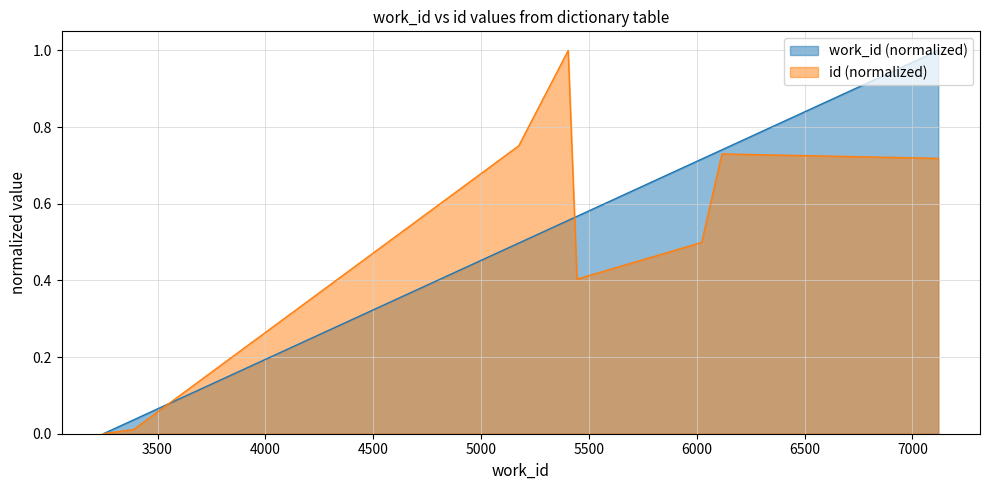

Reading left to right, what are all the values shown in this chart?

0.0	0.0	0.5	0.6	0.6	0.6	0.7	0.7	1.0